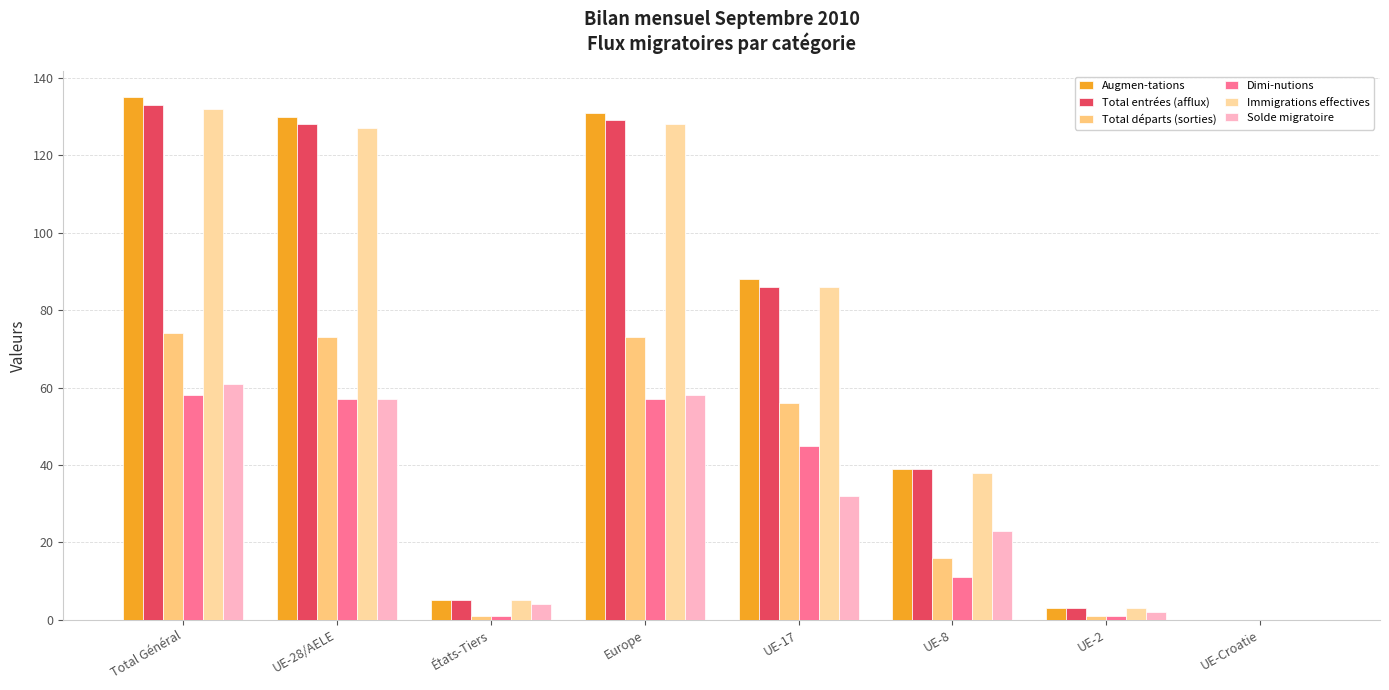

True or false: Solde migratoire has a value of 11 at UE-8.

False